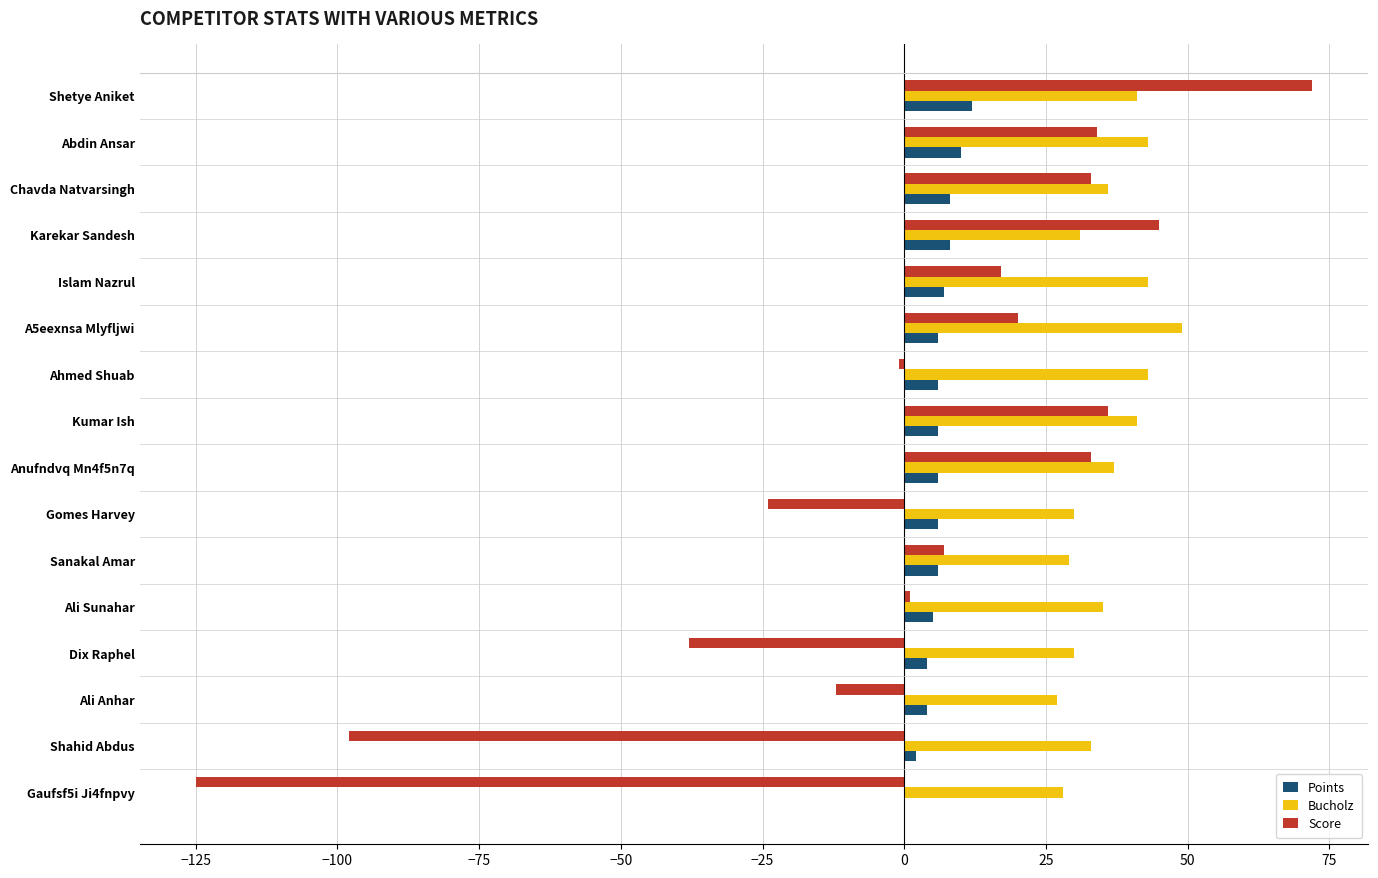

What is the approximate value of Bucholz at Chavda Natvarsingh?

36